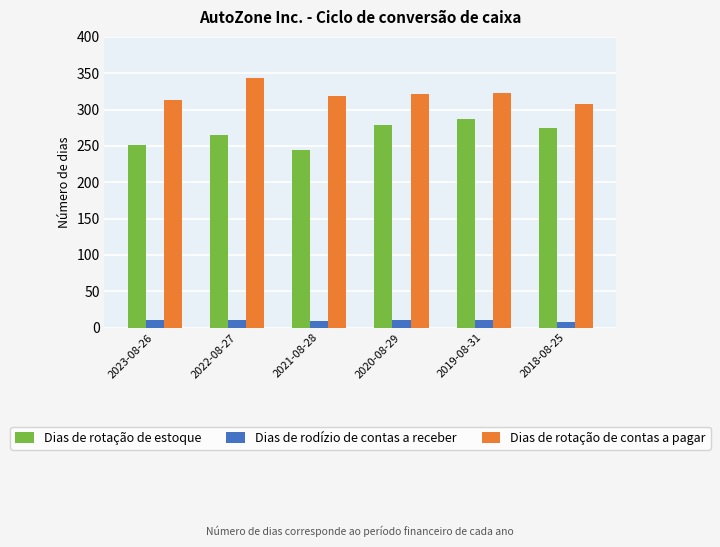

How many Dias de rotação de estoque values are between 251 and 279?

4